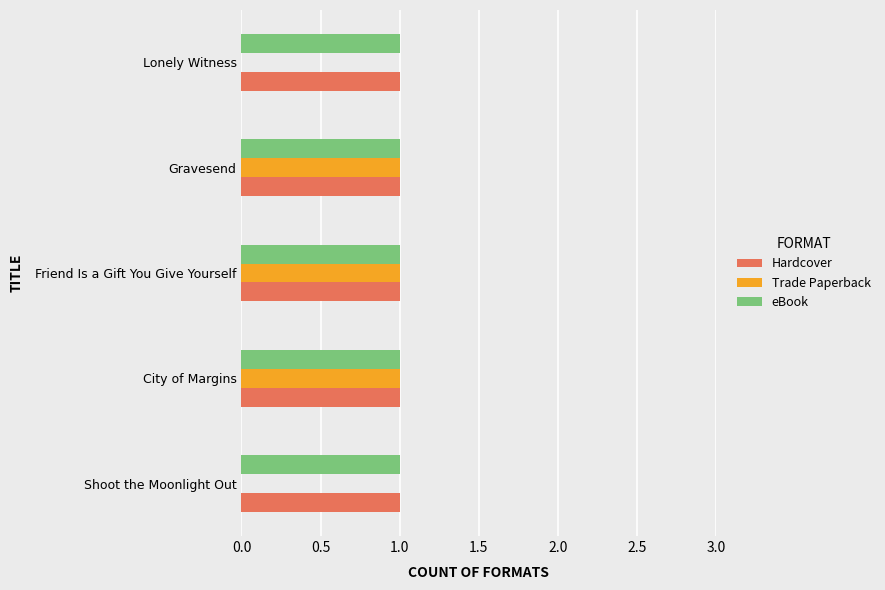

What is the sum of all Hardcover values?

5